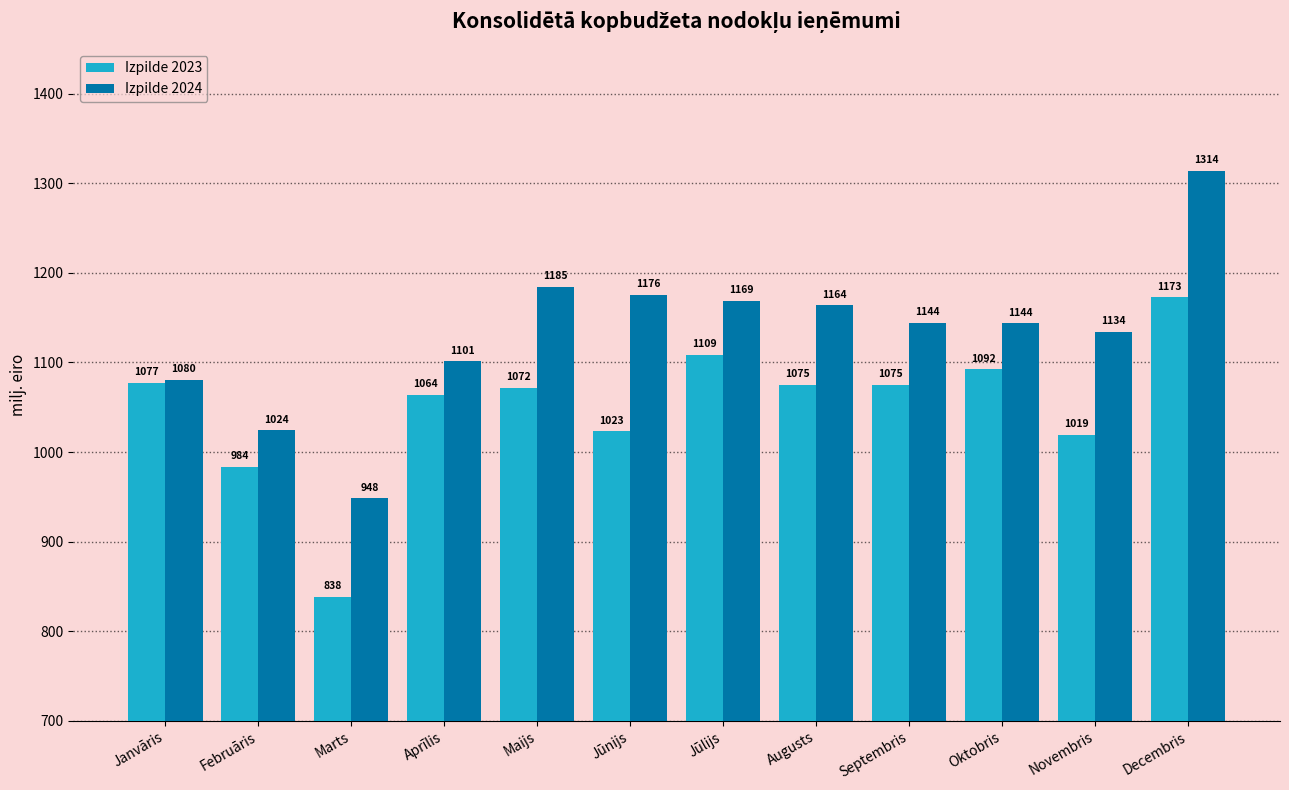

Are the bars grouped side by side (vs. stacked)?

Yes